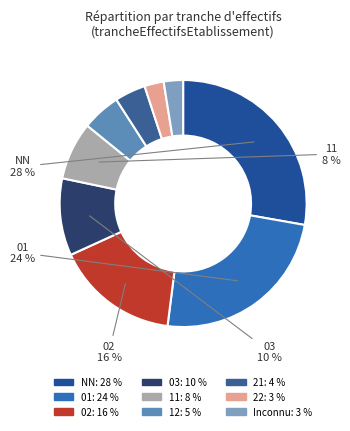

How many segments does this pie chart have?

9